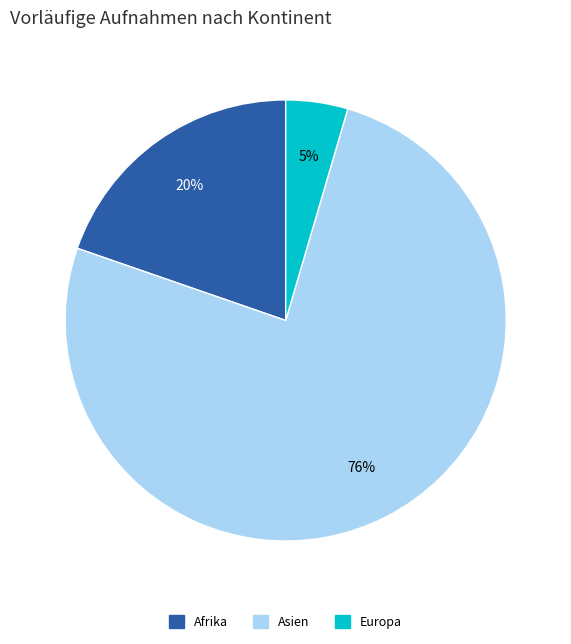

To the nearest percent, what is the average slice percentage?

33%